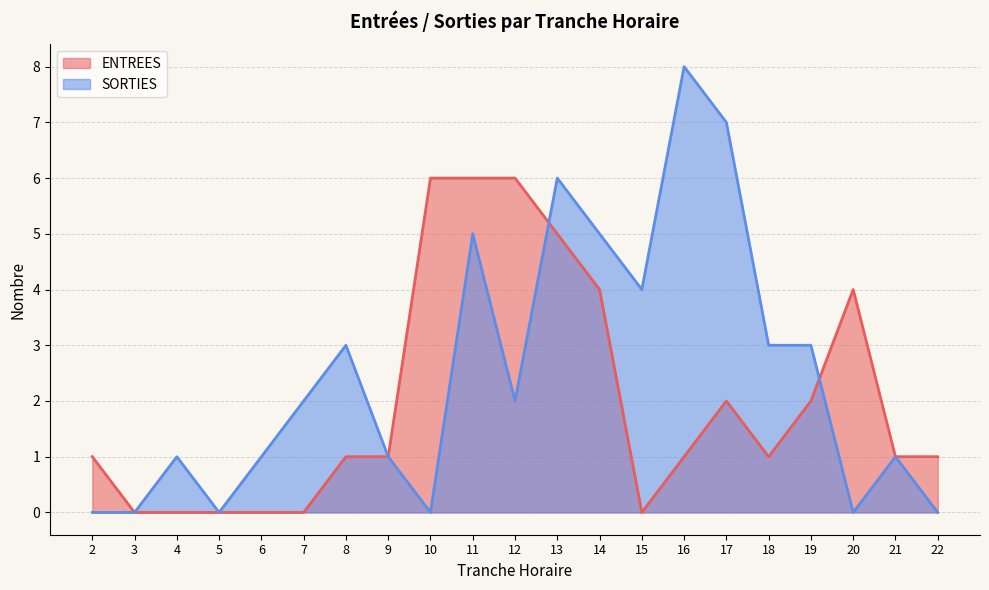

What is the value of the SORTIES point at the 17th from the left?

3